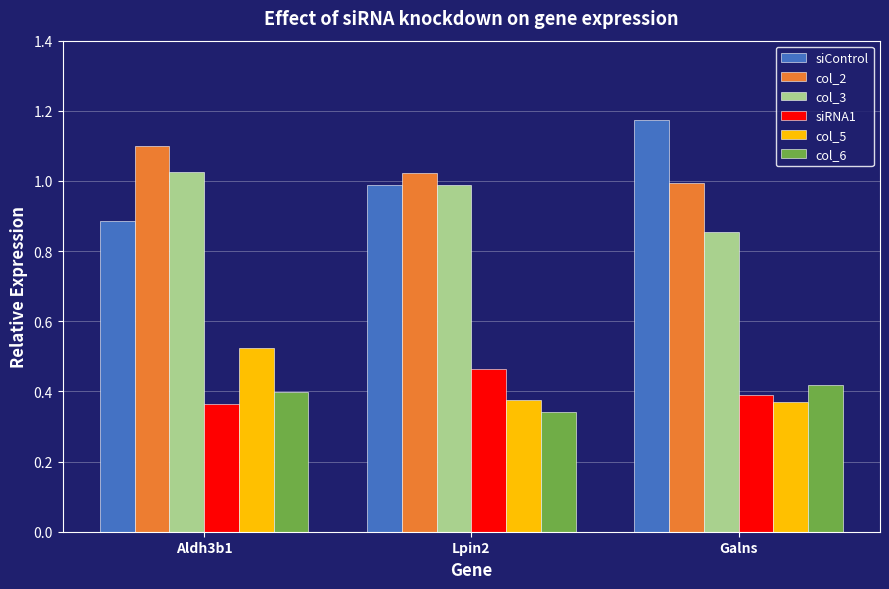

What is the difference between the highest and lowest values at Aldh3b1?

0.7